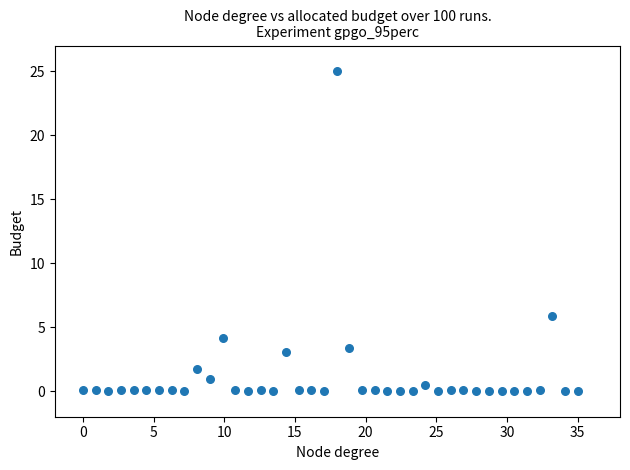

What is the range of X values (max minus min)?

35.0